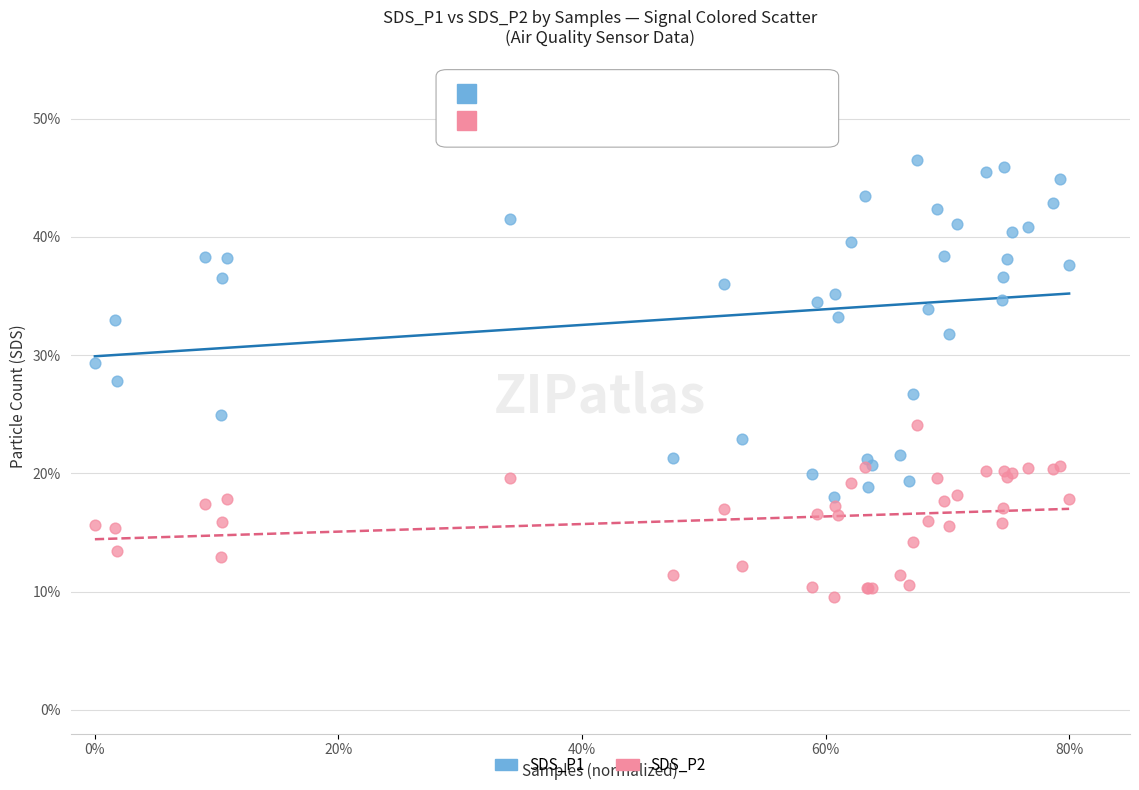

What are all the series names shown in the legend?

SDS_P1, SDS_P2